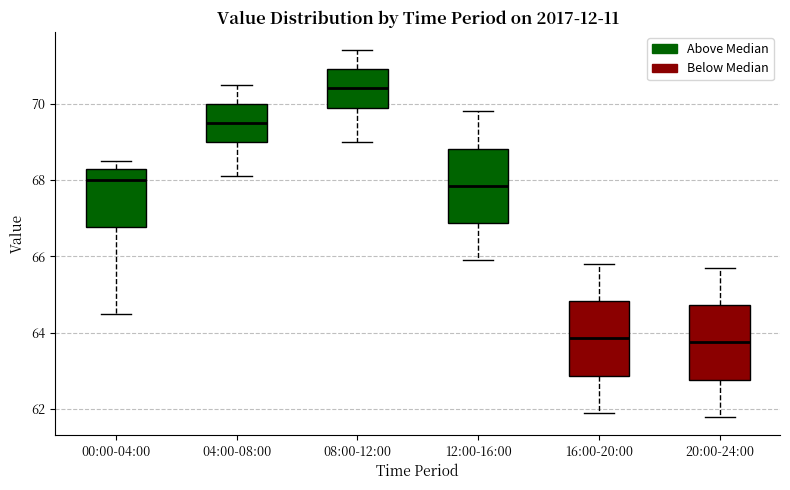

Reading left to right, transcribe this box plot: for each box, give where its median line is, the range the box spans, and where its two whiskers end, as read against the y-axis. The values are not printed on the chart, so give them approximately, as read against the axis.

00:00-04:00: median 68.0, box 66.8 to 68.4, whiskers 64.6 to 68.6
04:00-08:00: median 69.6, box 69.0 to 70.0, whiskers 68.2 to 70.6
08:00-12:00: median 70.4, box 70.0 to 71.0, whiskers 69.0 to 71.4
12:00-16:00: median 67.8, box 66.8 to 68.8, whiskers 66.0 to 69.8
16:00-20:00: median 63.8, box 62.8 to 64.8, whiskers 62.0 to 65.8
20:00-24:00: median 63.8, box 62.8 to 64.8, whiskers 61.8 to 65.8